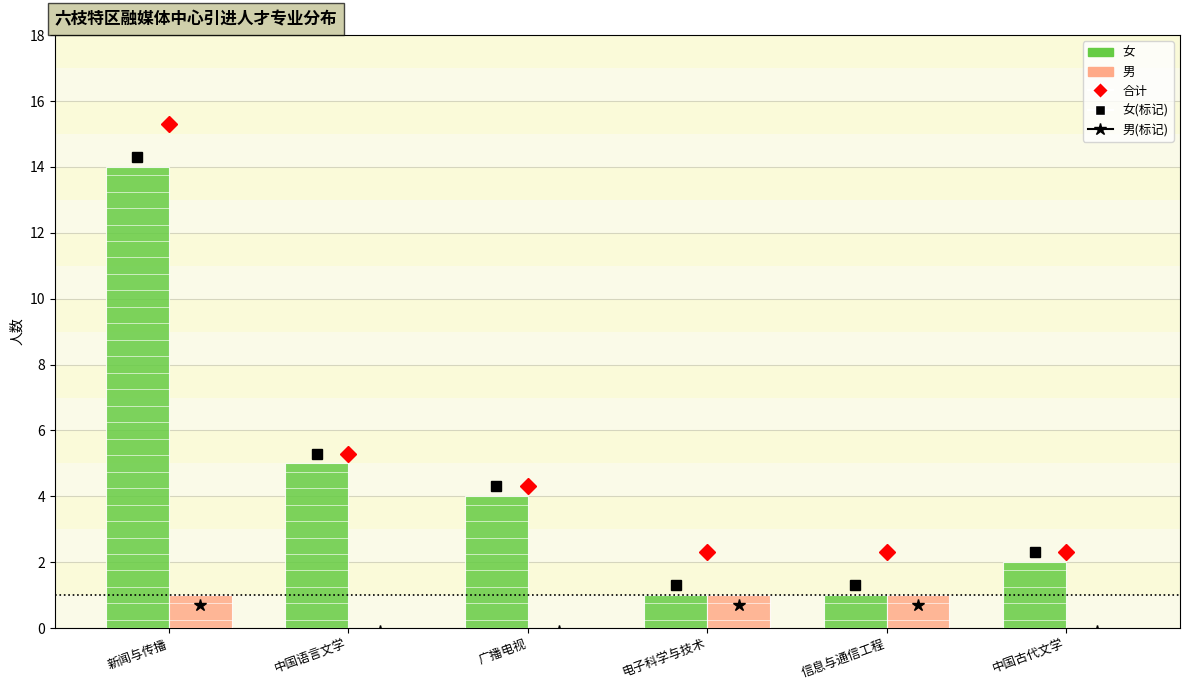

Reading left to right, transcribe all the data shown in this chart.

女: 新闻与传播=14	中国语言文学=5	广播电视=4	电子科学与技术=1	信息与通信工程=1	中国古代文学=2
男: 新闻与传播=1	中国语言文学=0	广播电视=0	电子科学与技术=1	信息与通信工程=1	中国古代文学=0